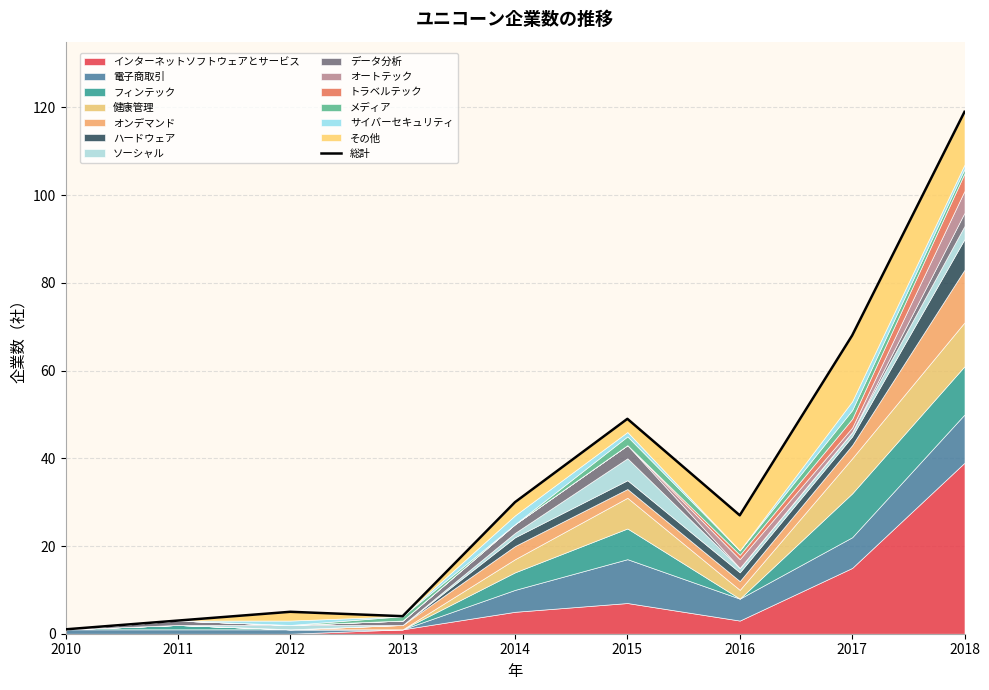

What is the difference between the second highest and minimum values?

67